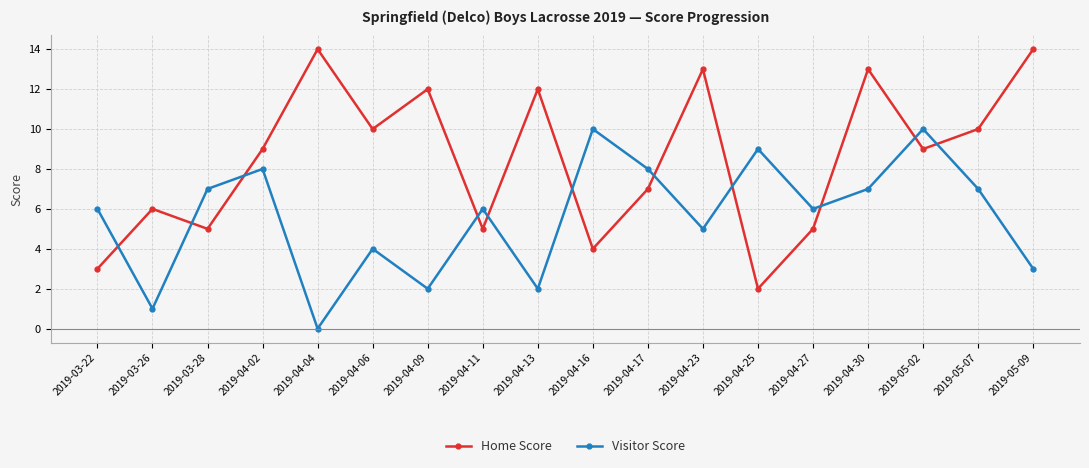

Does the chart display data point markers on the line(s)?

Yes